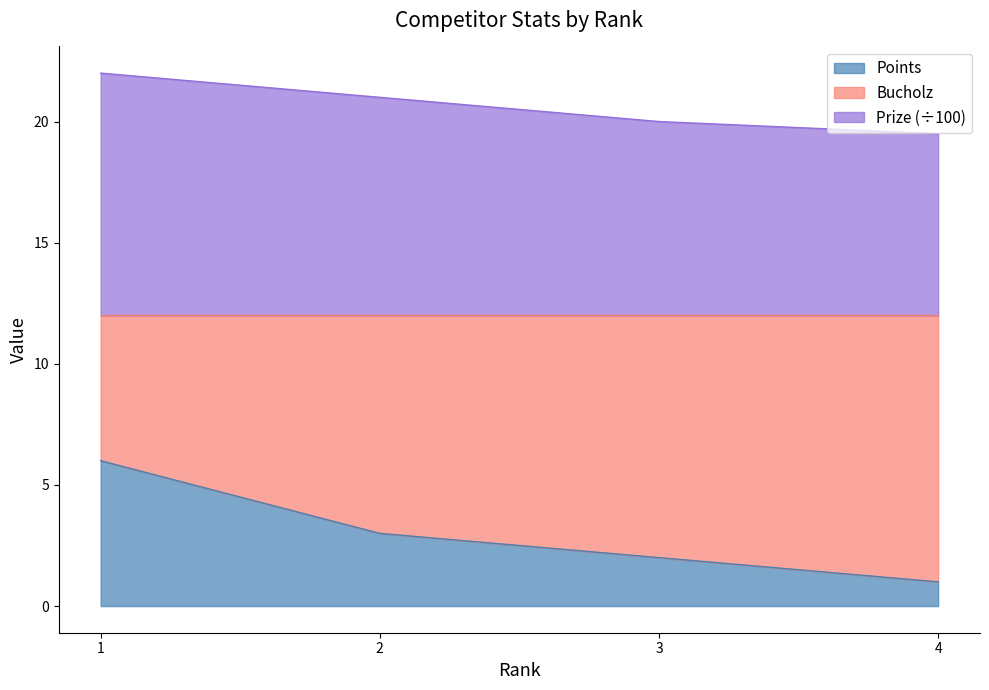

True or false: Points and Prize cross at least once.

False